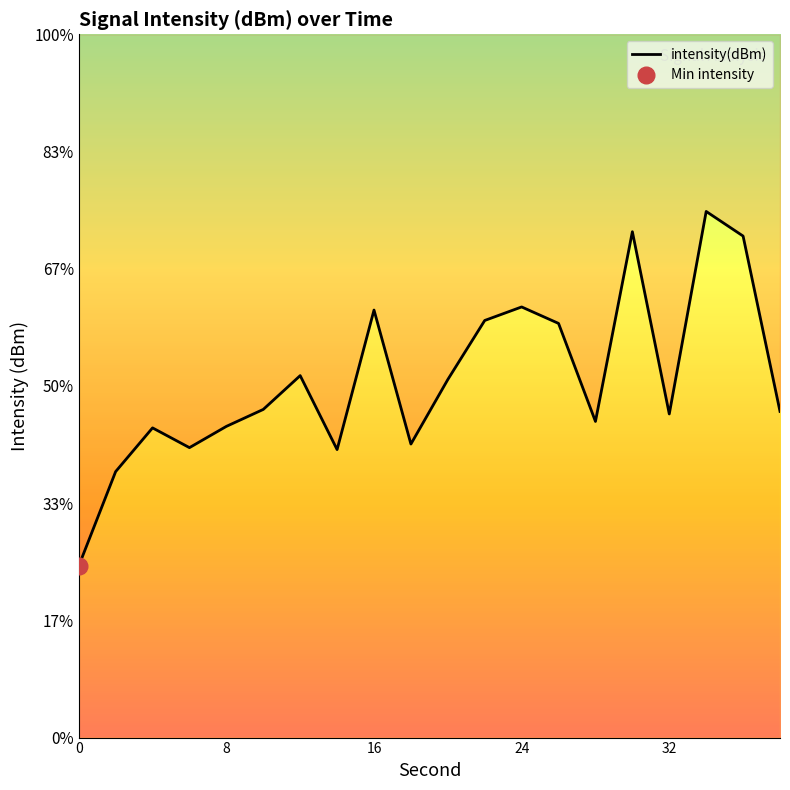

Reading left to right, list all the values displayed in this chart.

-132.7	-128.7	-126.8	-127.6	-126.7	-126.0	-124.6	-127.7	-121.8	-127.5	-124.7	-122.2	-121.6	-122.3	-126.5	-118.4	-126.2	-117.6	-118.6	-126.1